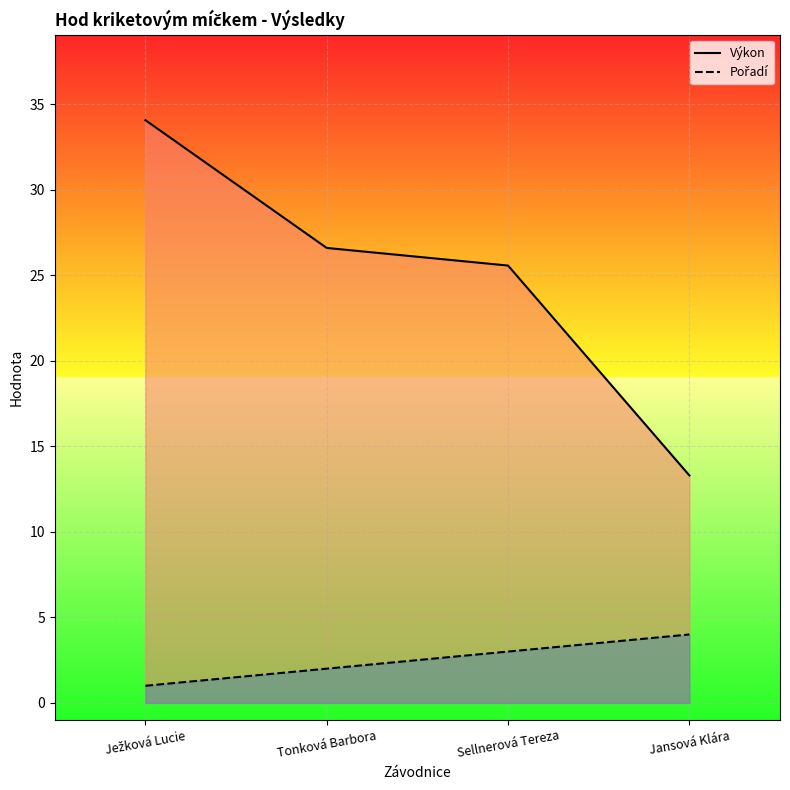

What is the sum of all Pořadí values?

10.0